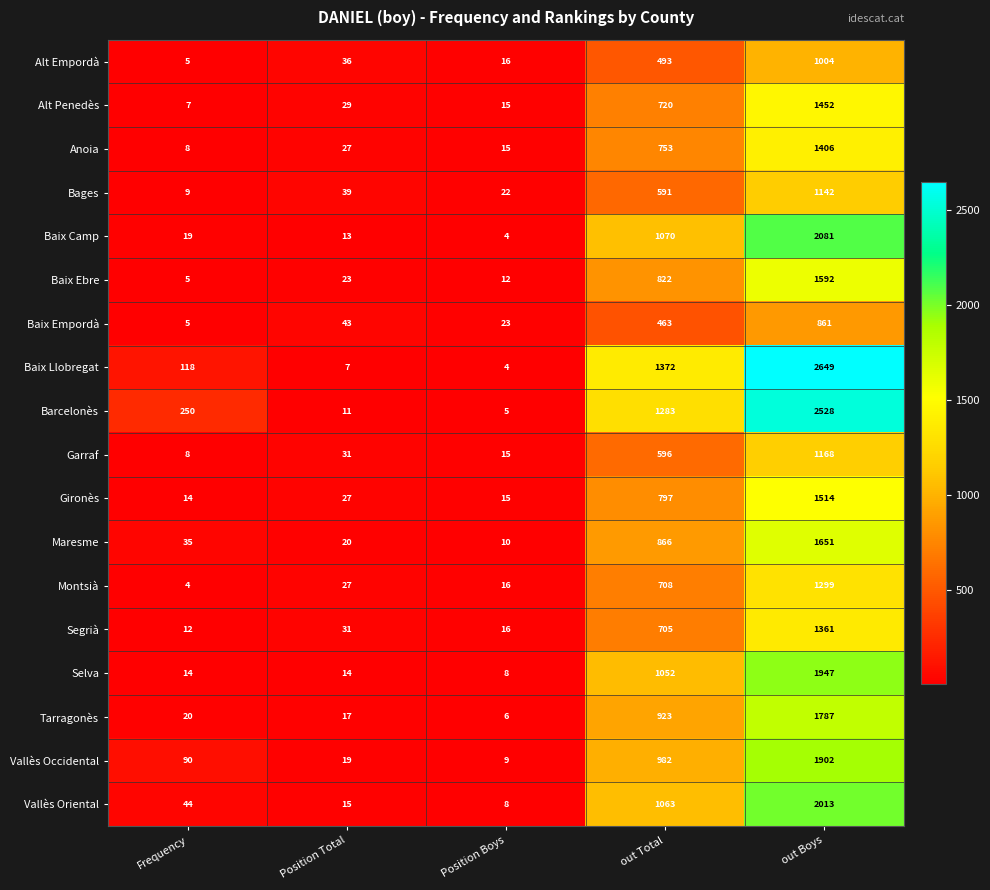

What is the minimum value shown in the chart?

4